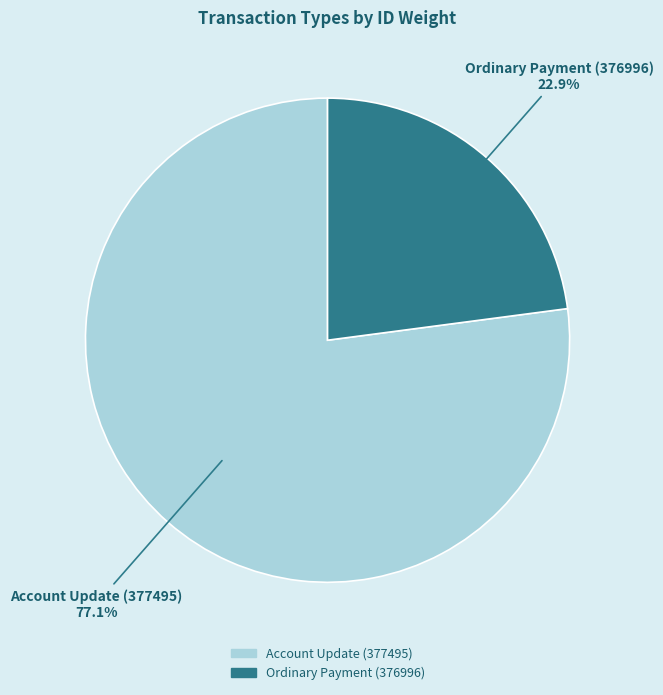

Do Account Update (377495) and Ordinary Payment (376996) together represent more than half of the pie?

Yes